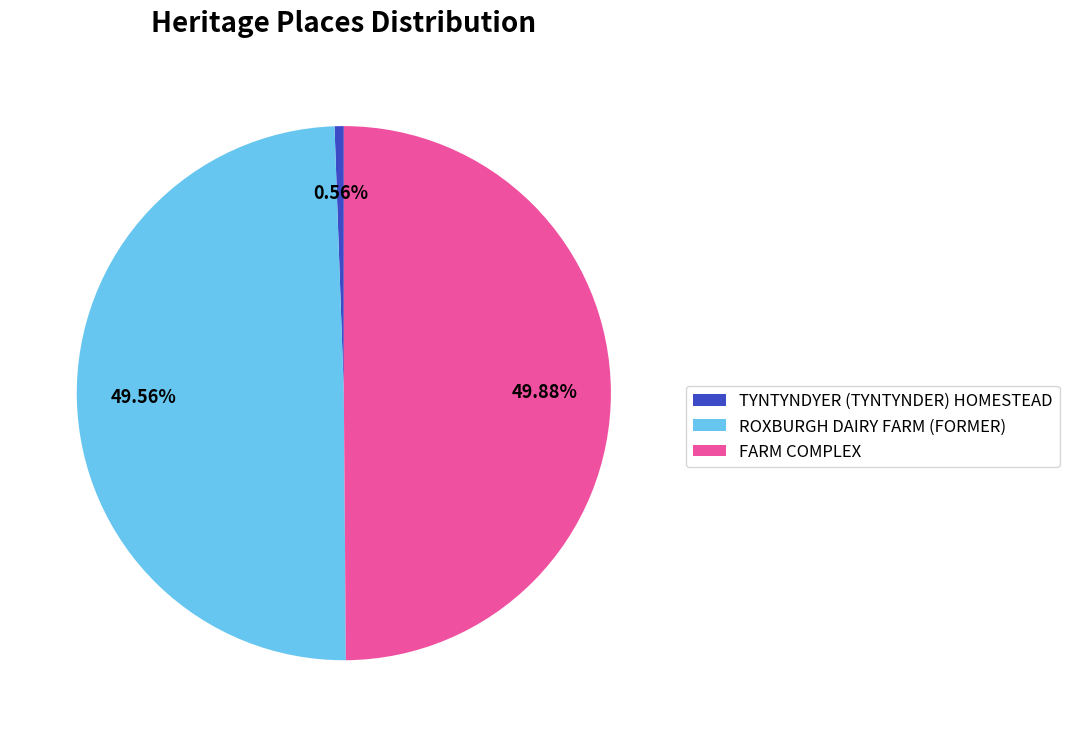

Does ROXBURGH DAIRY FARM (FORMER) represent more than half of the total?

No